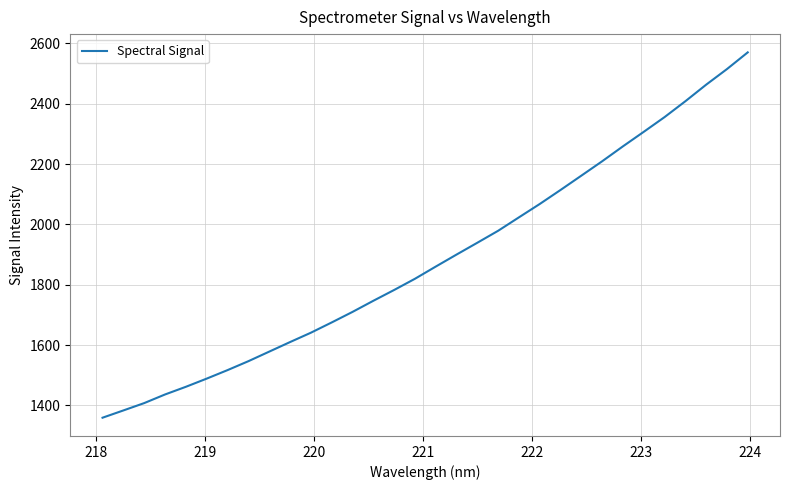

What is the smallest value displayed?

1359.4